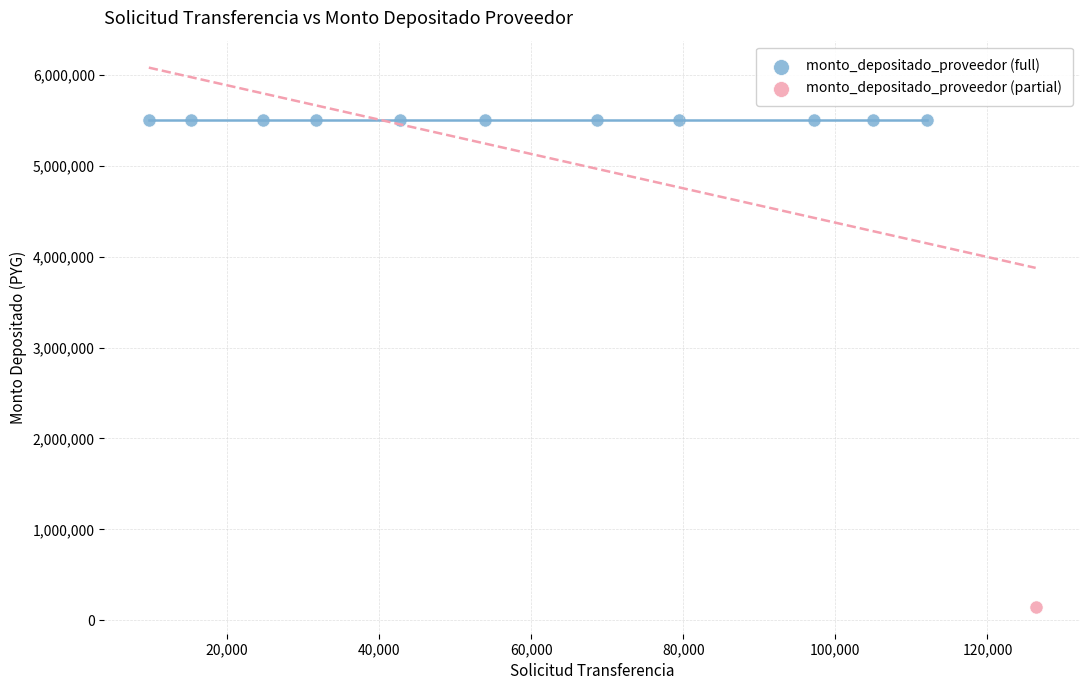

Which series reaches the minimum Y coordinate?

monto_depositado_proveedor (partial)